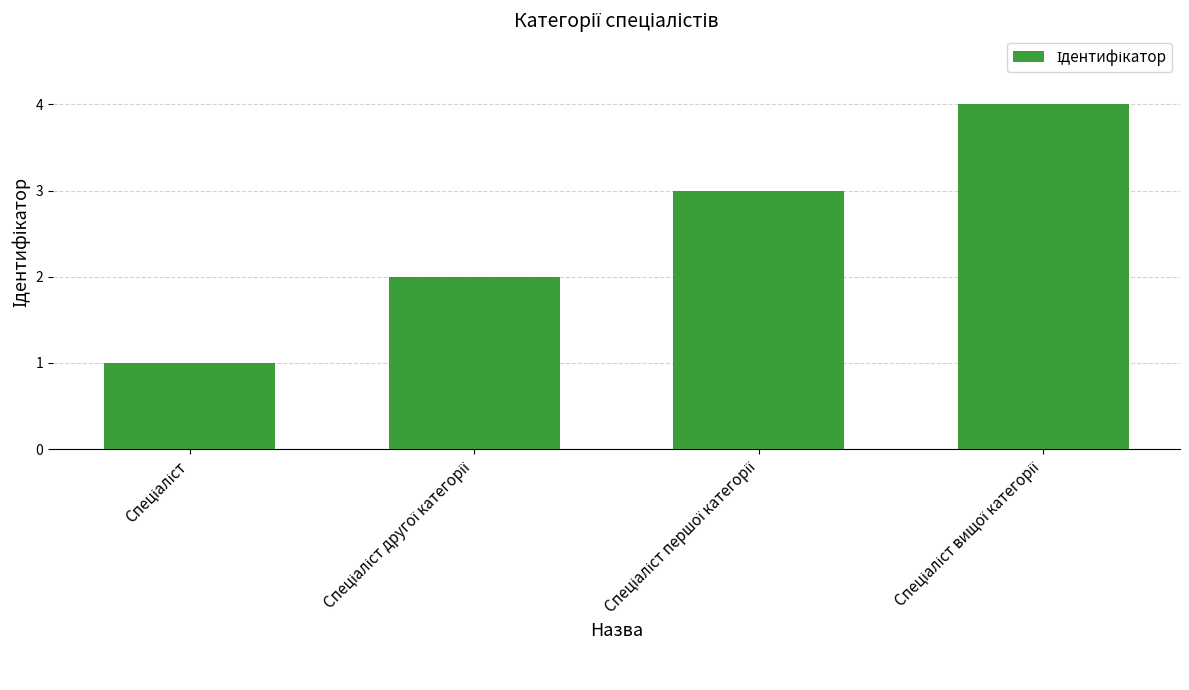

What is the greatest value displayed?

4